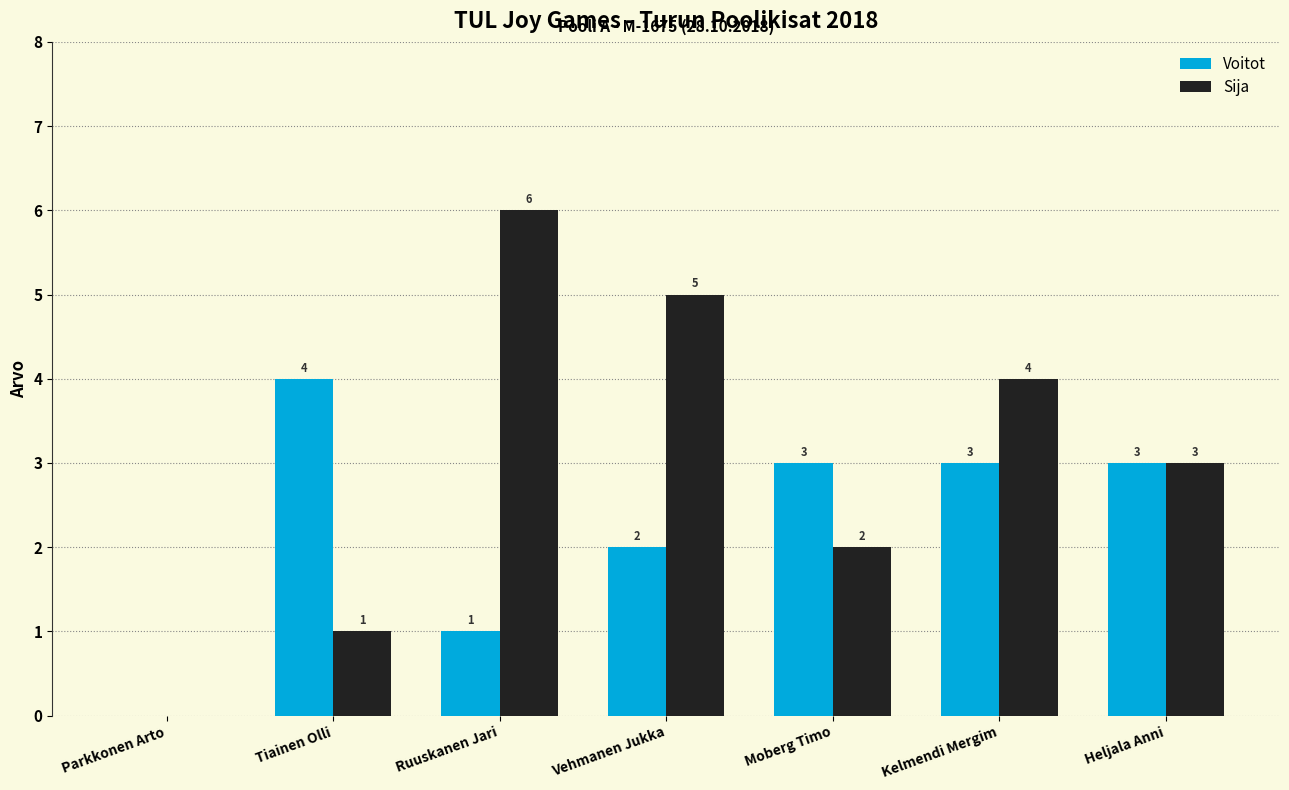

Where does the Voitot series first go above 3?

Tiainen Olli